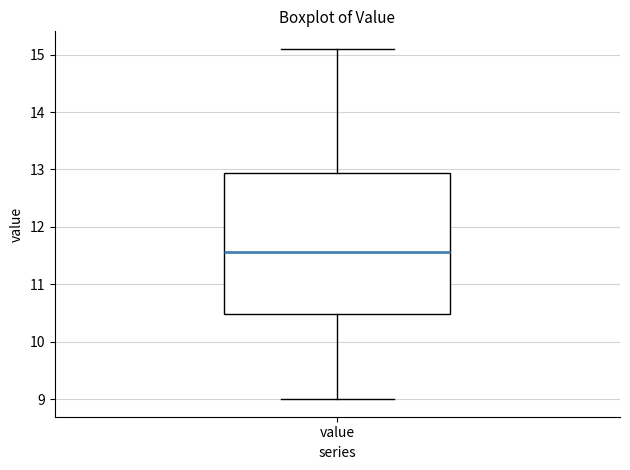

Where does the median line of the box for value sit on the y-axis? The values are not printed on the chart, so give them approximately, as read against the axis.

11.6